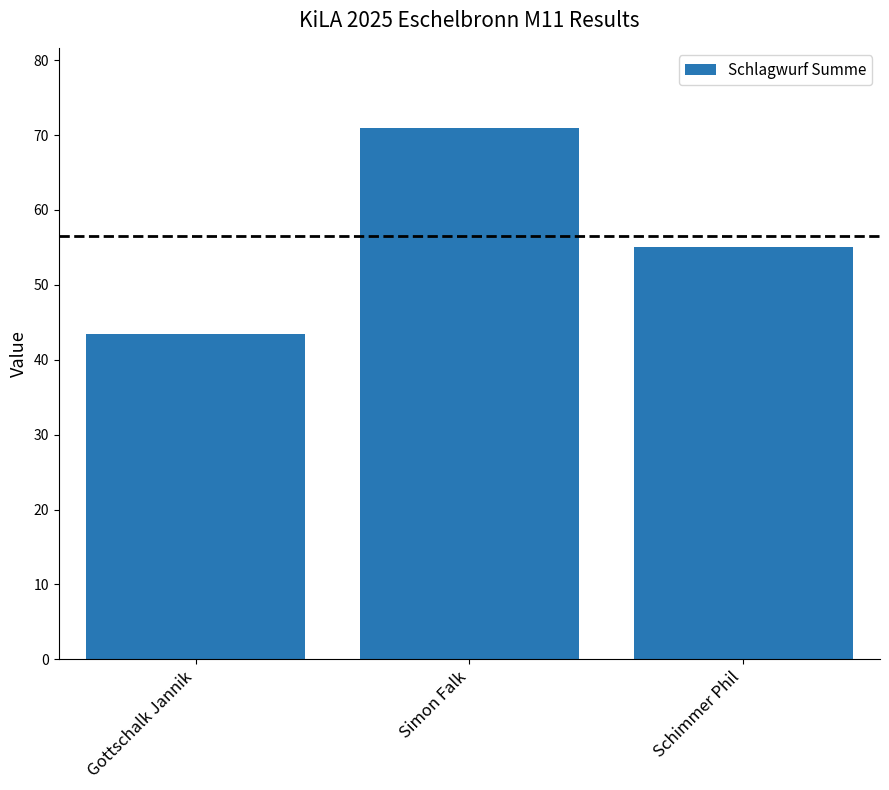

What is the value of the 3rd bar from the left?

55.0